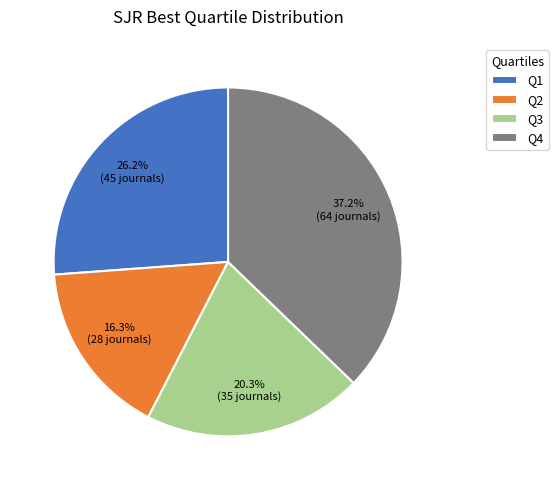

To the nearest percent, what is the difference between the largest and smallest slice percentages?

21%